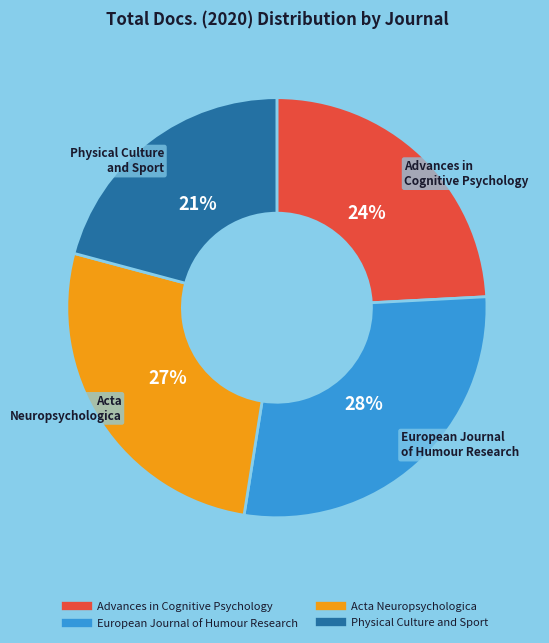

Do Advances in Cognitive Psychology and Acta Neuropsychologica together represent more than half of the pie?

Yes